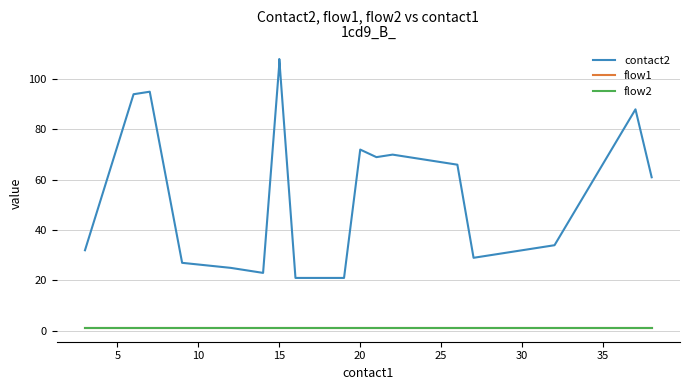

Rank the series by their maximum value, from lowest to highest.

flow1, flow2, contact2